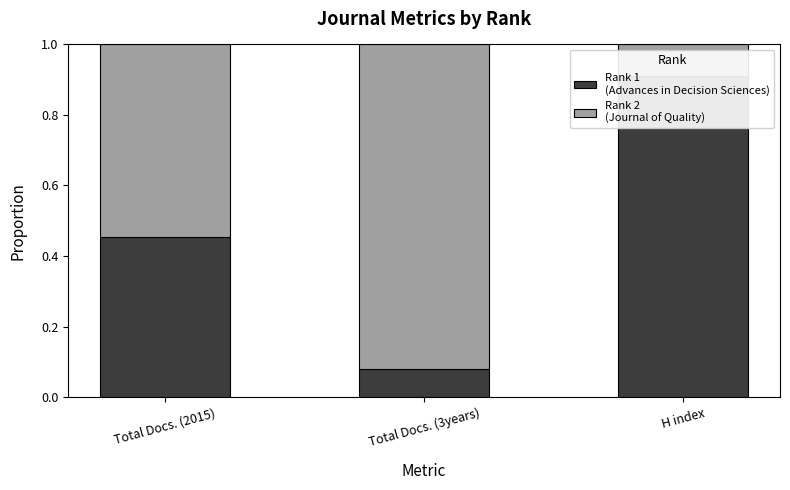

What is the difference between the second highest and minimum values in the Rank 2
(Journal of Quality) series?

0.5